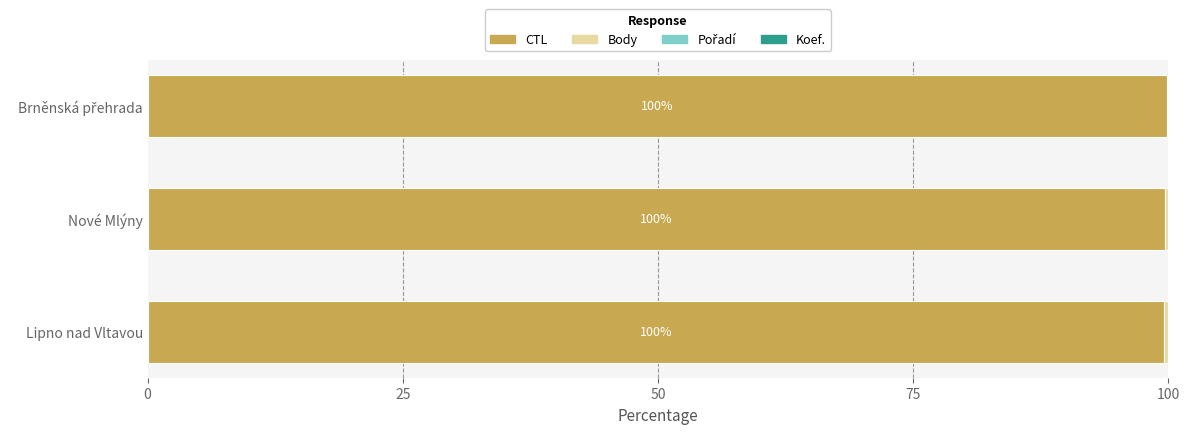

What is the sum of all CTL values?

299.1